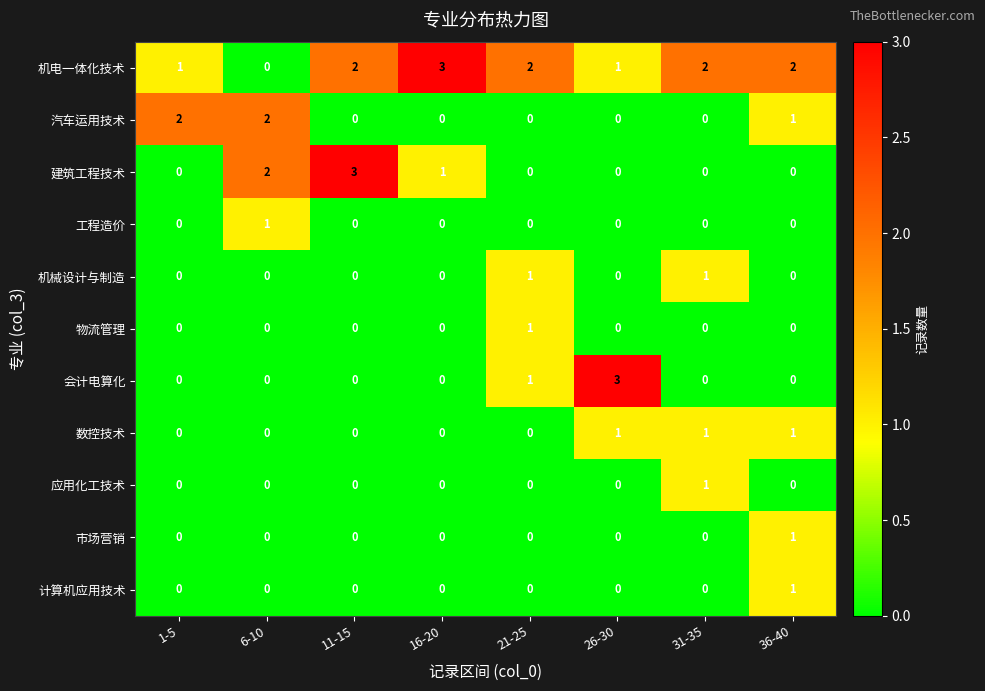

The 物流管理 series shows -1 at 26-30. True or false?

False